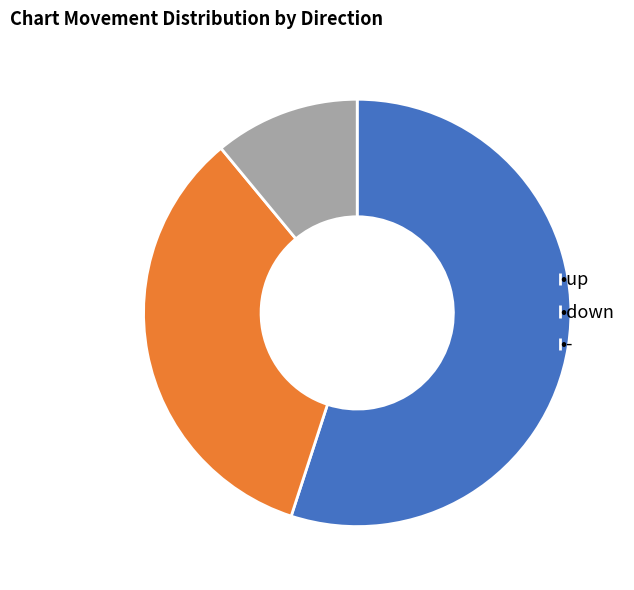

Combined, do •- and •up account for over 50%?

Yes